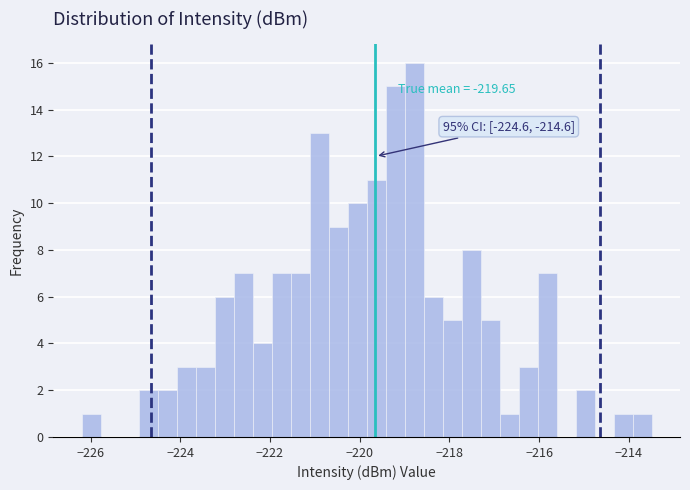

Read against the x-axis, roughly where is the centre of the tallest bar?

-218.8